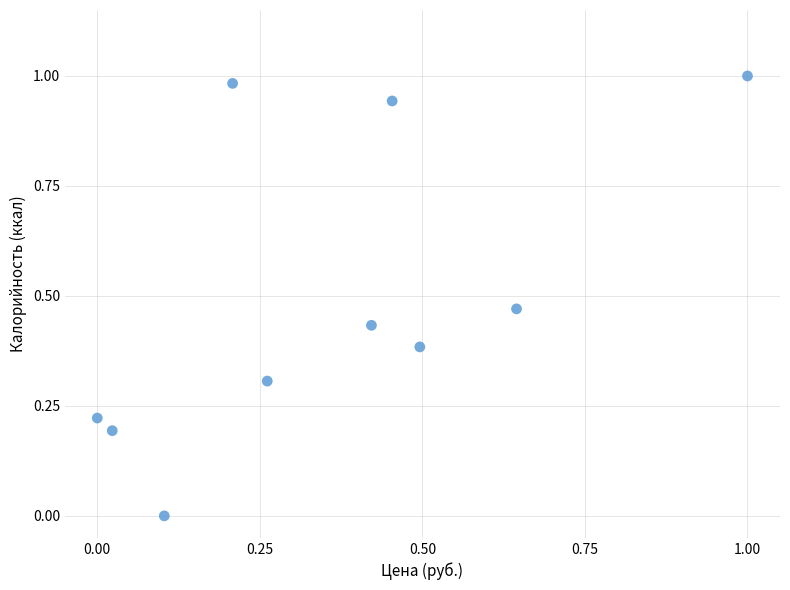

Count the number of points in this scatter plot.

10